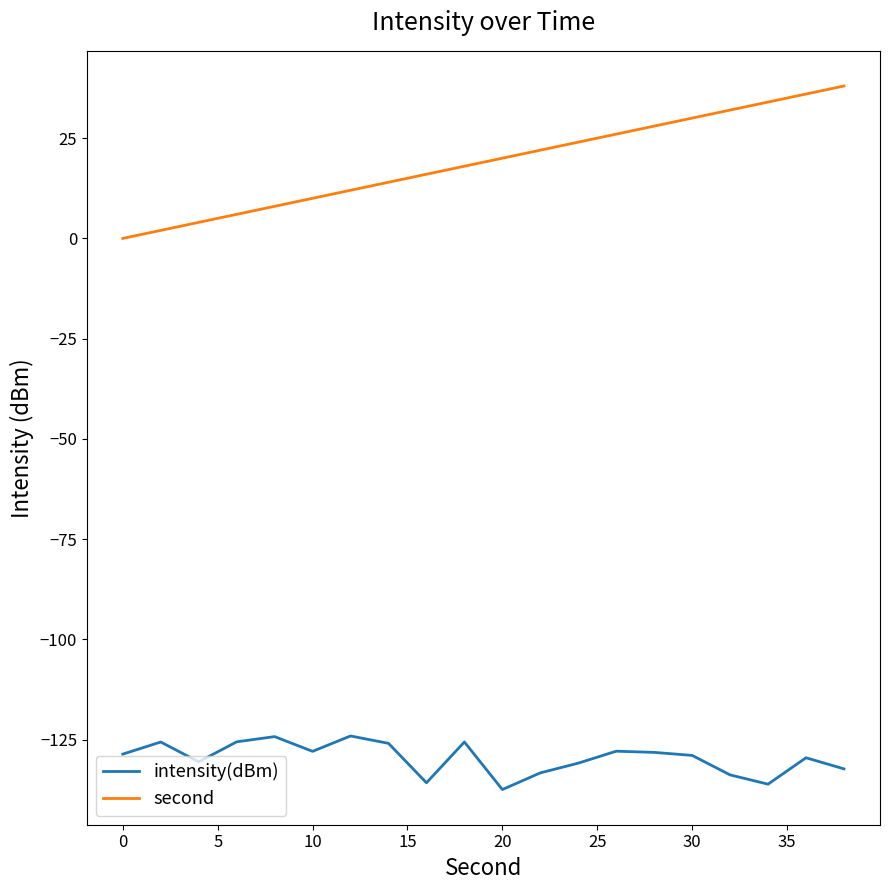

Which series has the widest spread of values?

second